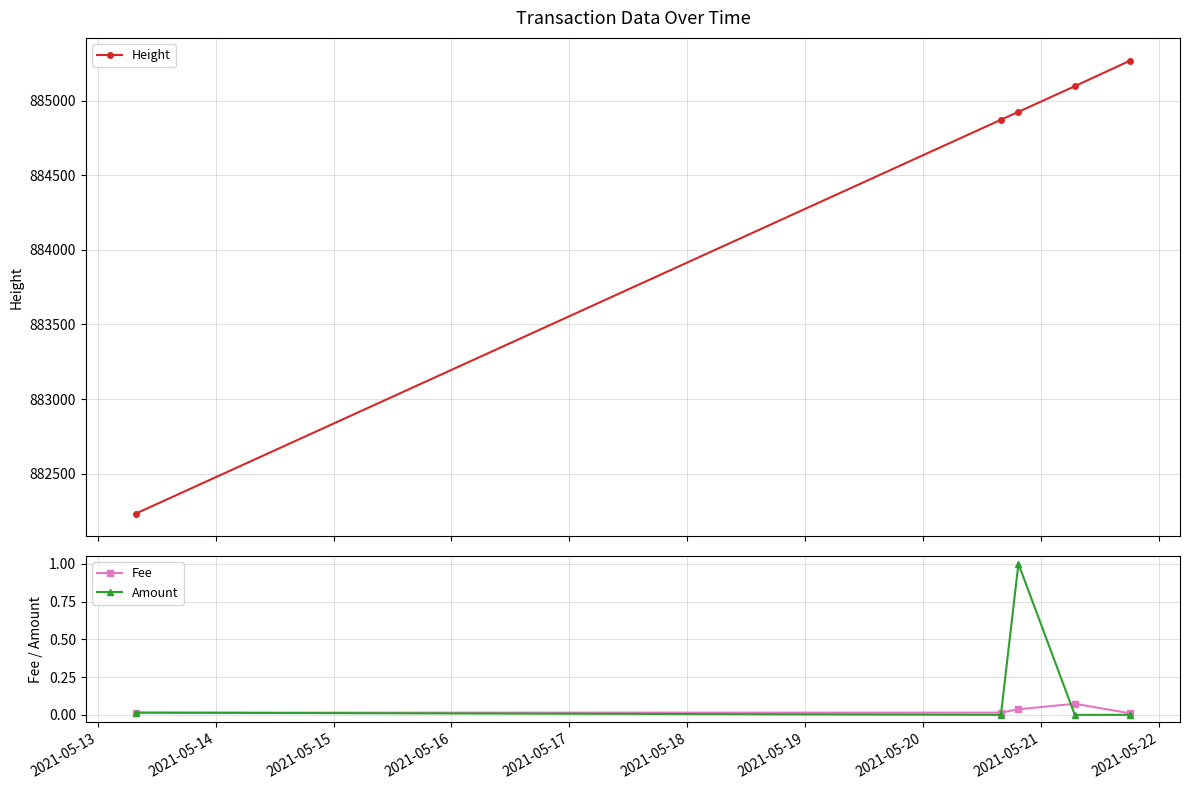

Which series has the largest range (max minus min)?

Height